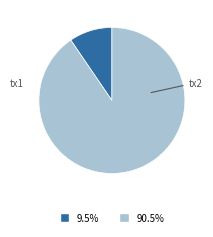

Is there any slice that represents more than half of the pie?

Yes